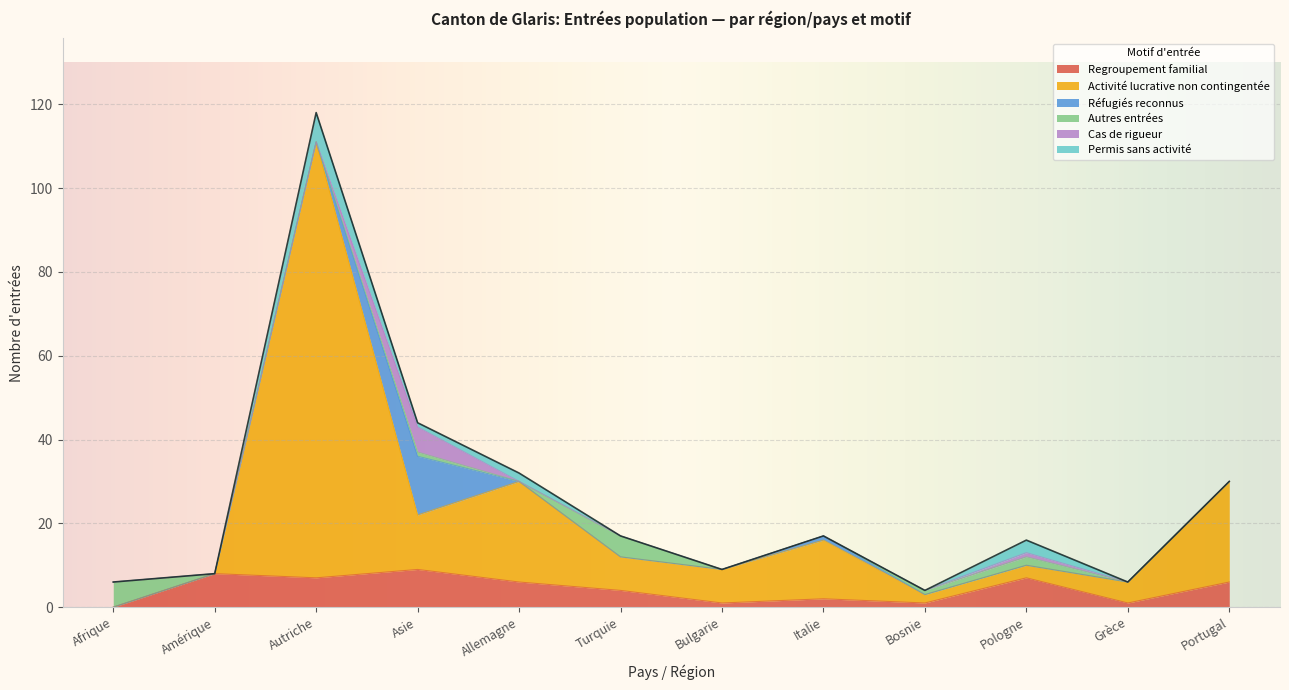

Reading left to right, transcribe all the data shown in this chart.

Regroupement familial: Afrique=0	Amérique=8	Autriche=7	Asie=9	Allemagne=6	Turquie=4	Bulgarie=1	Italie=2	Bosnie=1	Pologne=7	Grèce=1	Portugal=6
Activité lucrative non contingentée: Afrique=0	Amérique=0	Autriche=104	Asie=13	Allemagne=24	Turquie=8	Bulgarie=8	Italie=14	Bosnie=2	Pologne=3	Grèce=5	Portugal=24
Réfugiés reconnus: Afrique=0	Amérique=0	Autriche=0	Asie=14	Allemagne=0	Turquie=0	Bulgarie=0	Italie=1	Bosnie=0	Pologne=0	Grèce=0	Portugal=0
Autres entrées: Afrique=6	Amérique=0	Autriche=0	Asie=1	Allemagne=0	Turquie=5	Bulgarie=0	Italie=0	Bosnie=1	Pologne=2	Grèce=0	Portugal=0
Cas de rigueur: Afrique=0	Amérique=0	Autriche=0	Asie=6	Allemagne=0	Turquie=0	Bulgarie=0	Italie=0	Bosnie=0	Pologne=1	Grèce=0	Portugal=0
Permis sans activité: Afrique=0	Amérique=0	Autriche=7	Asie=1	Allemagne=2	Turquie=0	Bulgarie=0	Italie=0	Bosnie=0	Pologne=3	Grèce=0	Portugal=0